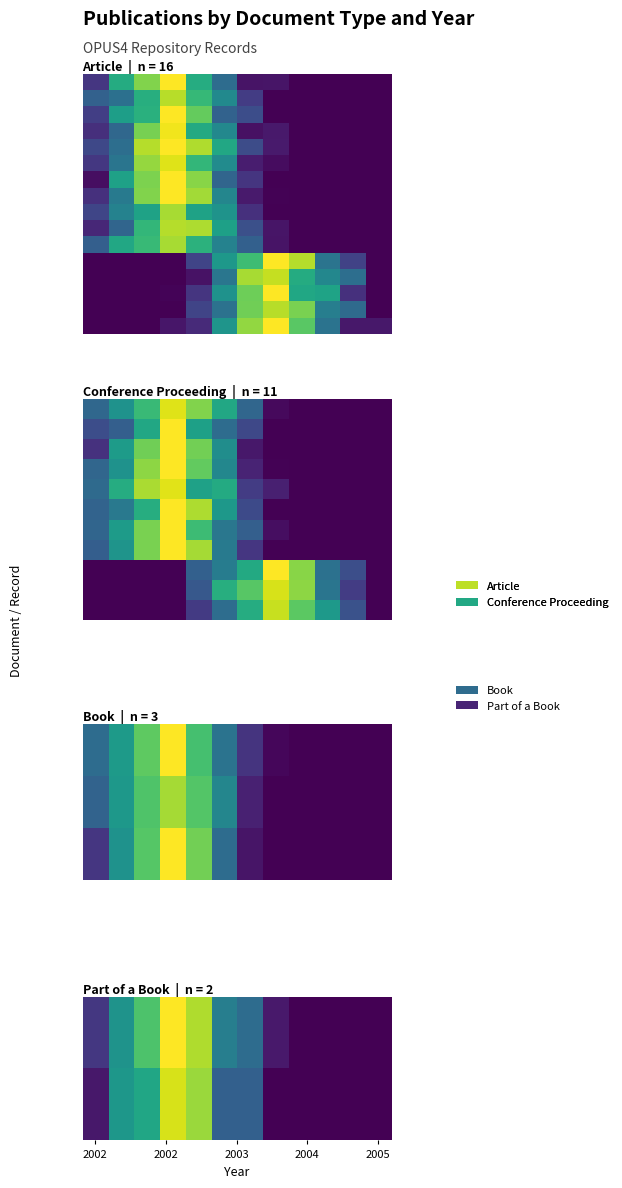

What is the maximum value shown in the chart?

3.0